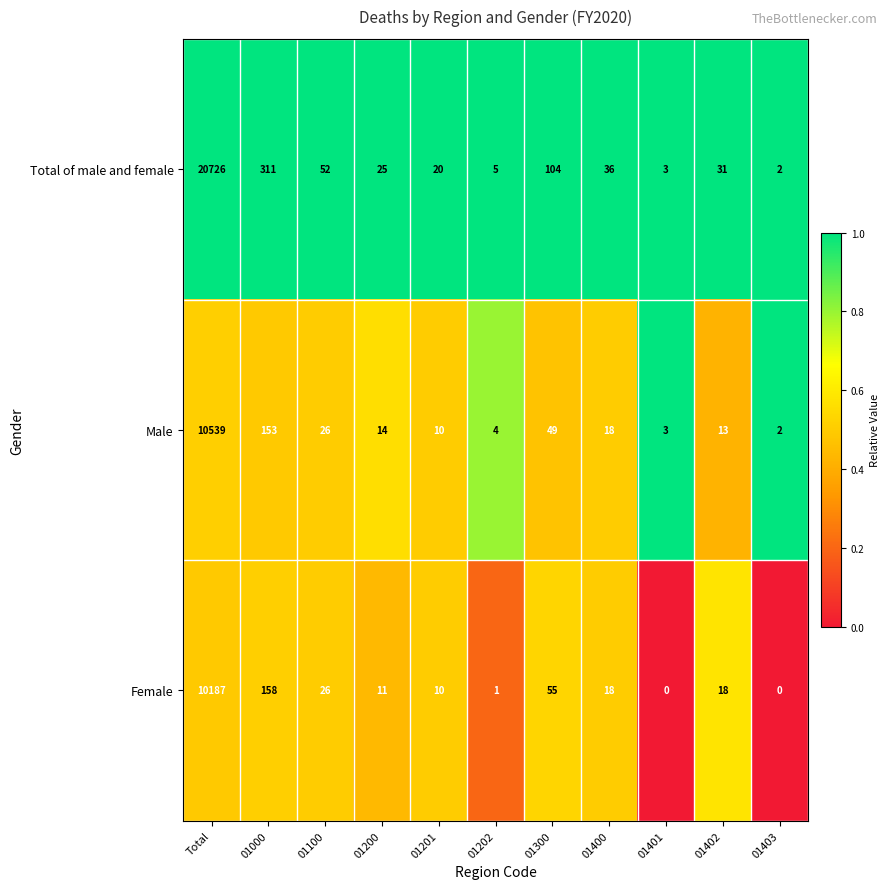

Which category has the highest value in the Total of male and female series?

Total